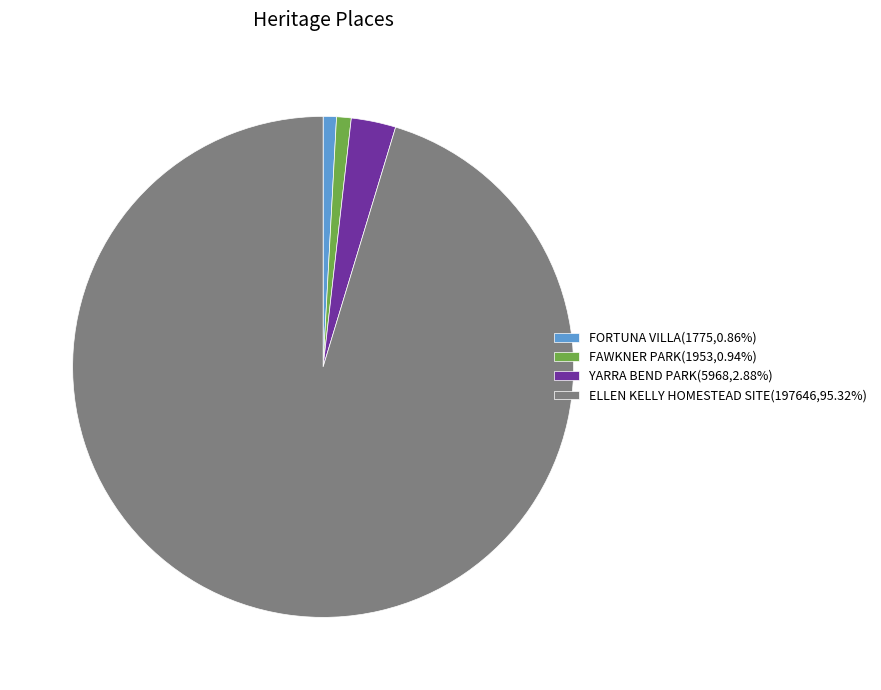

What is the ratio of the value at FORTUNA VILLA(1775,0.86%) to the value at FAWKNER PARK(1953,0.94%)?

0.9